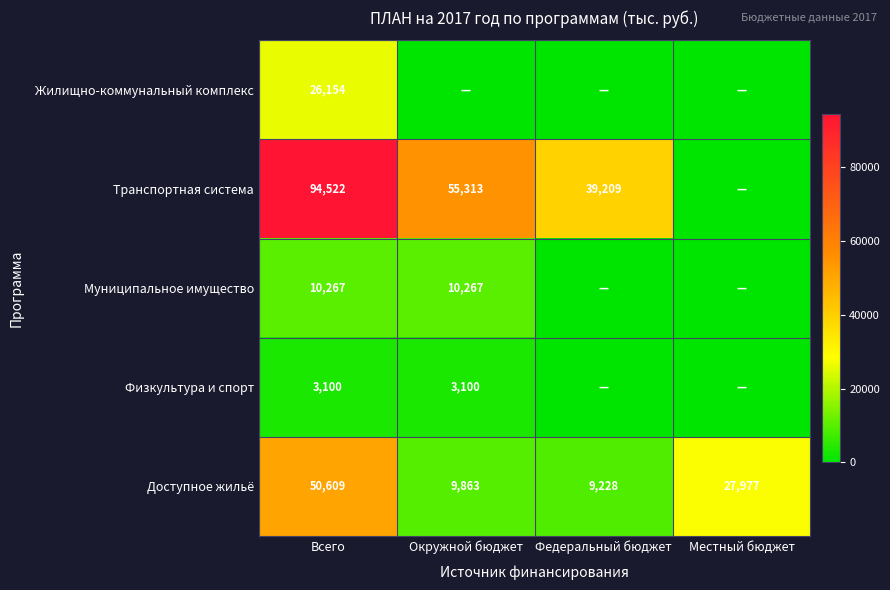

The value of Транспортная система at Окружной бюджет is 78401. True or false?

False